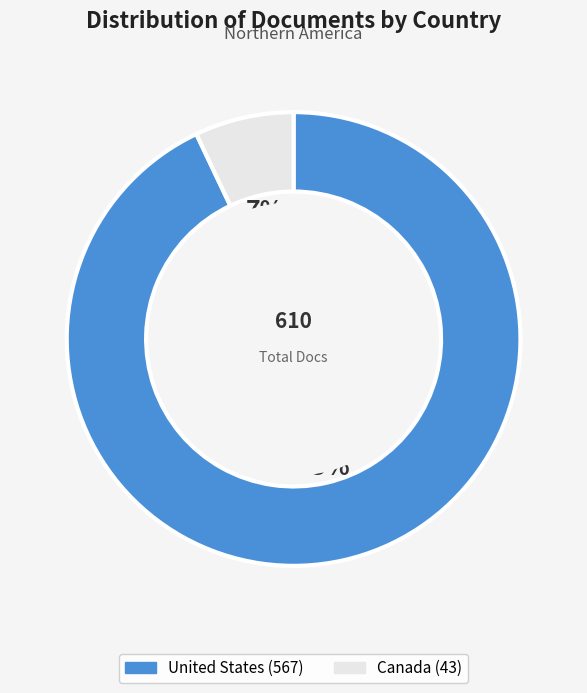

How many slices are in this pie chart?

2